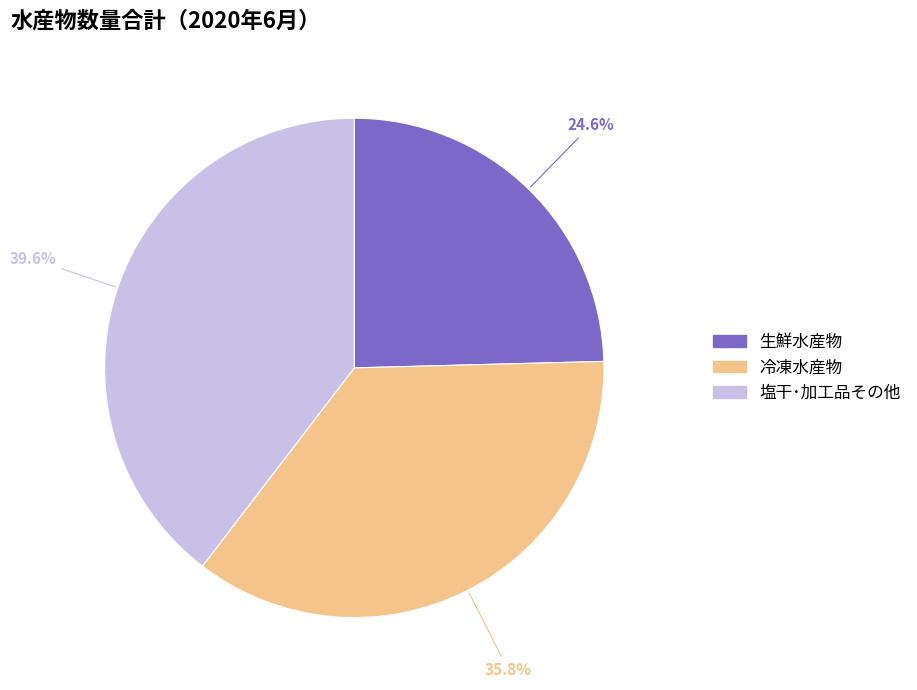

To the nearest percent, what percentage of the pie is 塩干･加工品その他?

40%